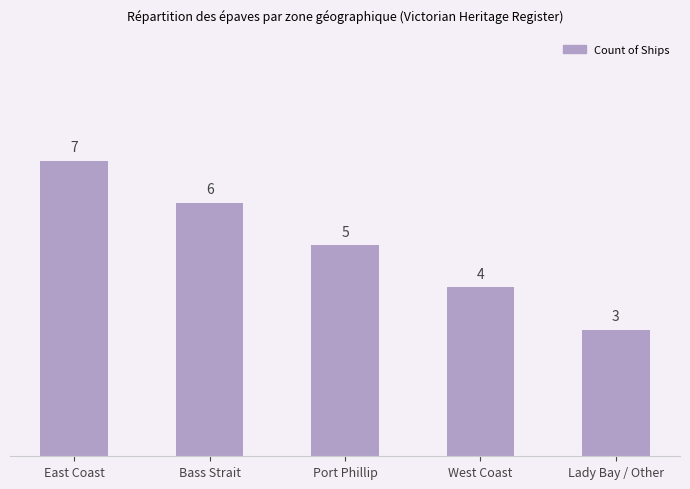

The chart shows a value of 11 at East Coast. True or false?

False